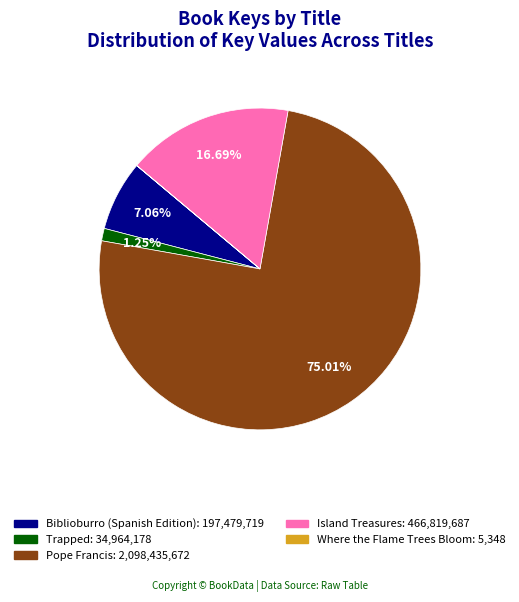

The Biblioburro (Spanish Edition) slice represents 7% of the pie. True or false?

True